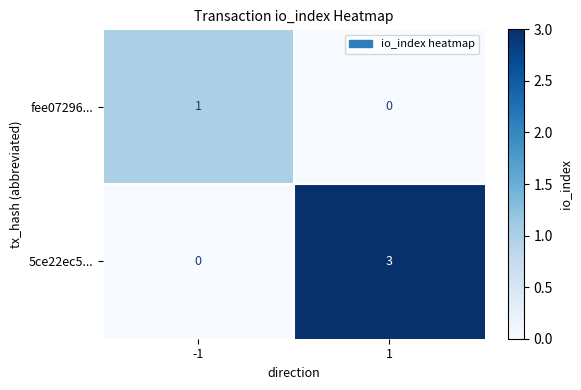

Rank the series at 1 from highest to lowest value.

5ce22ec5..., fee07296...